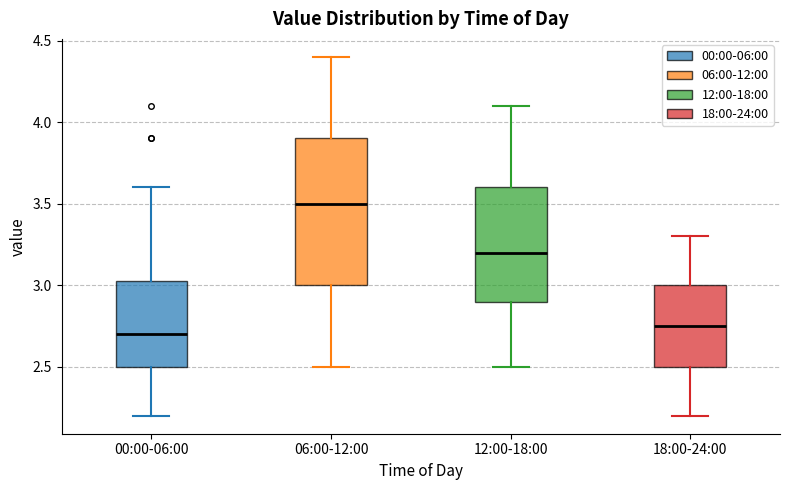

Comparing the boxes themselves (not the whiskers), which one is the tallest?

06:00-12:00